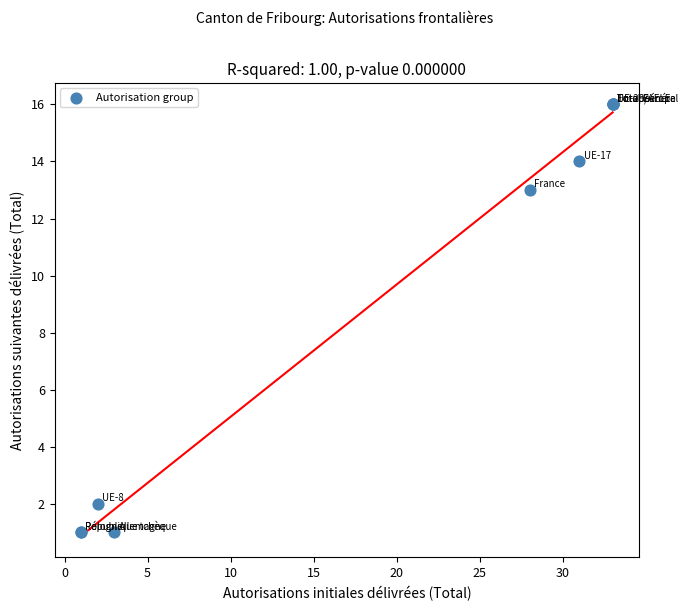

What Y value in the scatter plot is closest to 8?

13